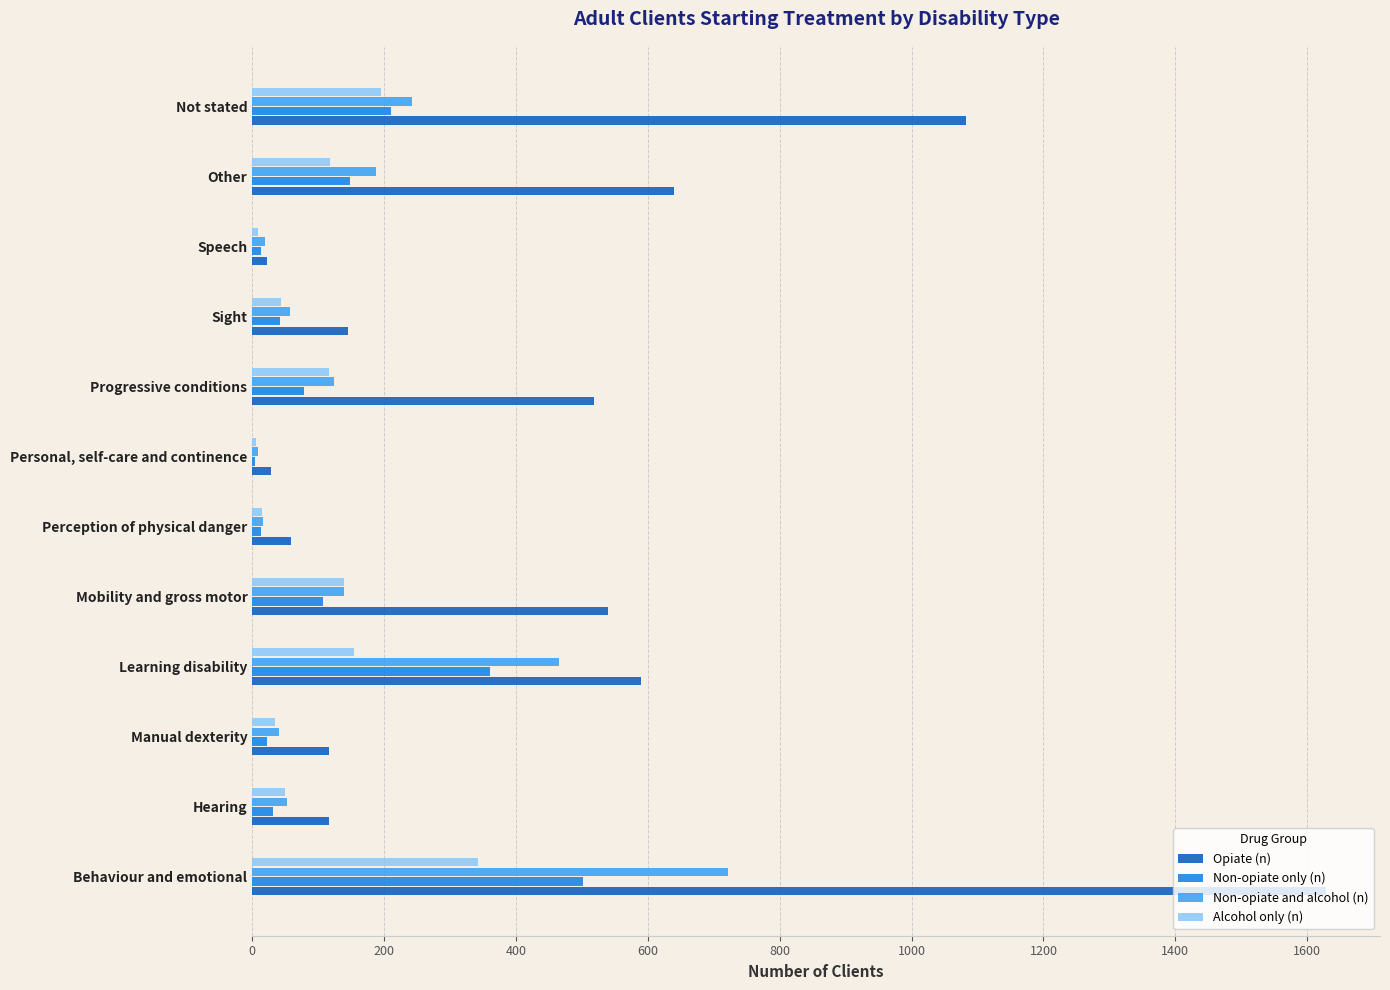

True or false: Non-opiate and alcohol (n) has a value of 783 at Learning disability.

False